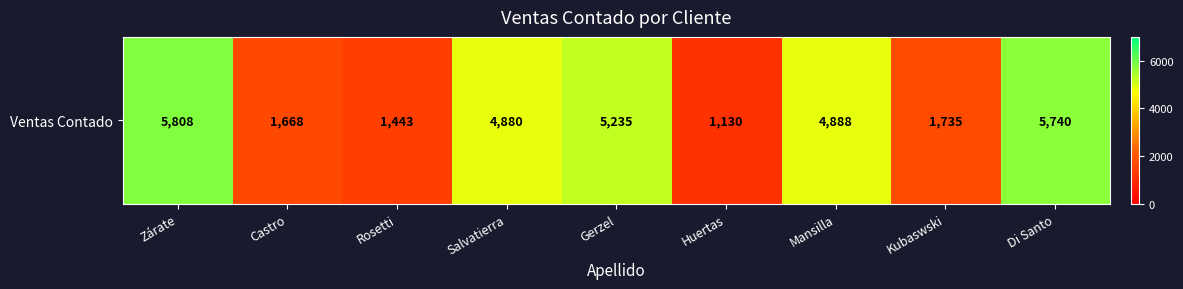

Reading left to right, what are all the values shown in this chart?

5808	1668	1443	4880	5235	1130	4888	1735	5740